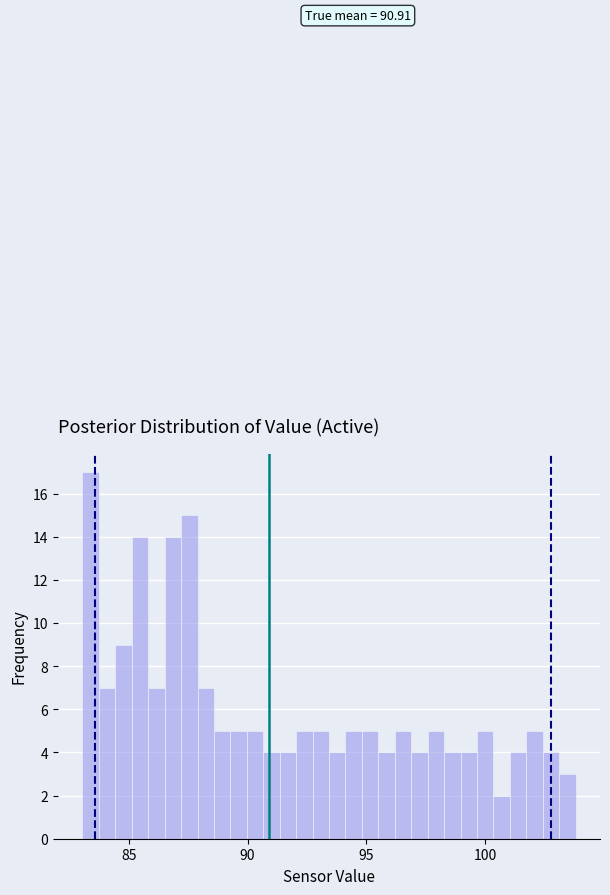

Around what value on the x-axis is the tallest bar? Give the approximate position of its centre, as read against the axis.

83.5